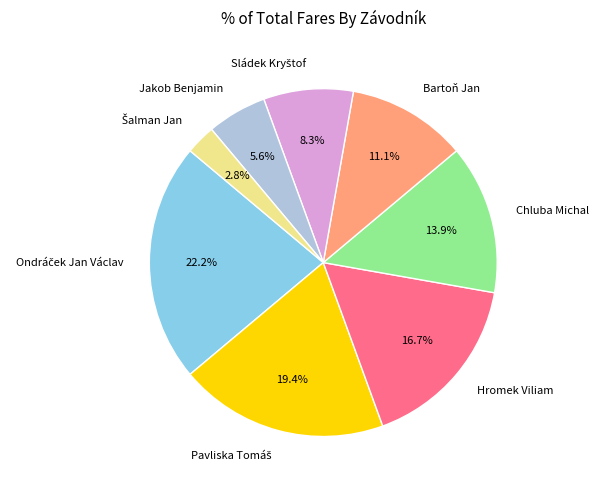

Count the number of slices in the pie.

8